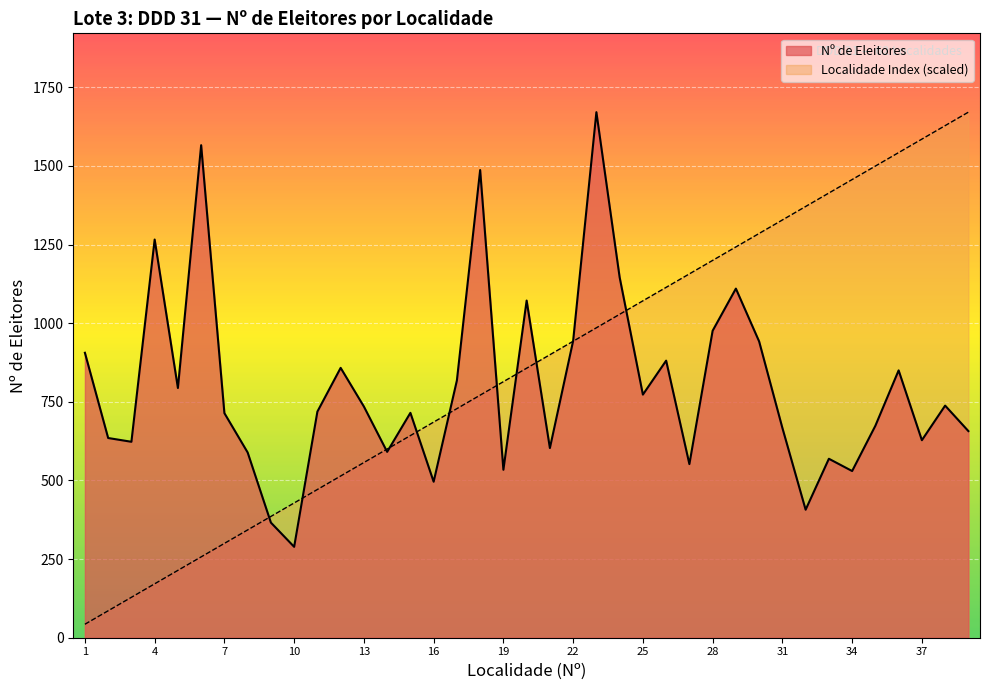

Does the chart display data point markers on the line(s)?

No